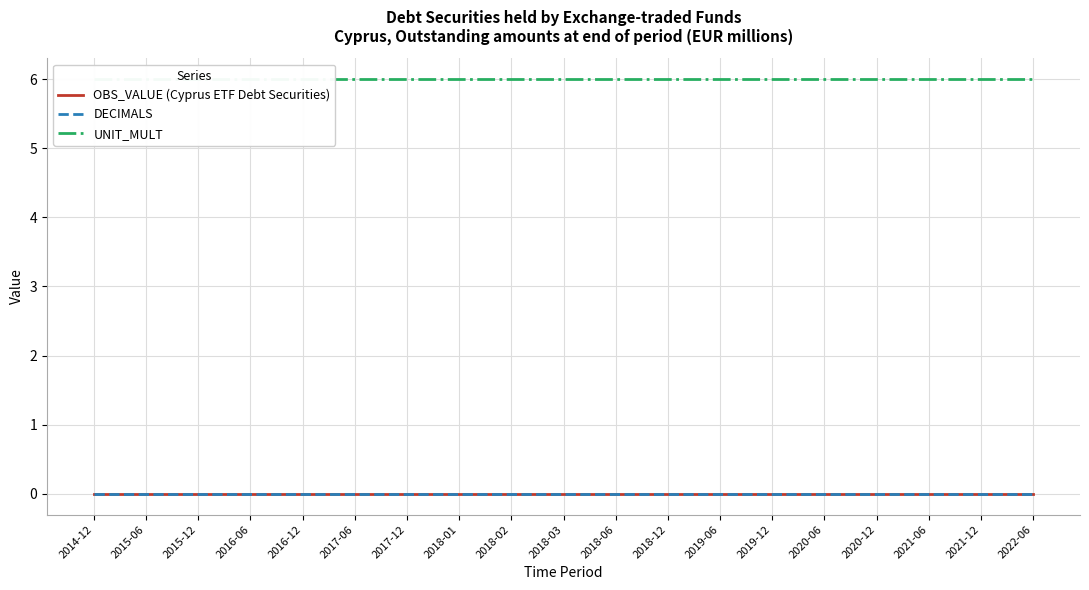

What is the spread (max minus min) of values at 2016-12?

6